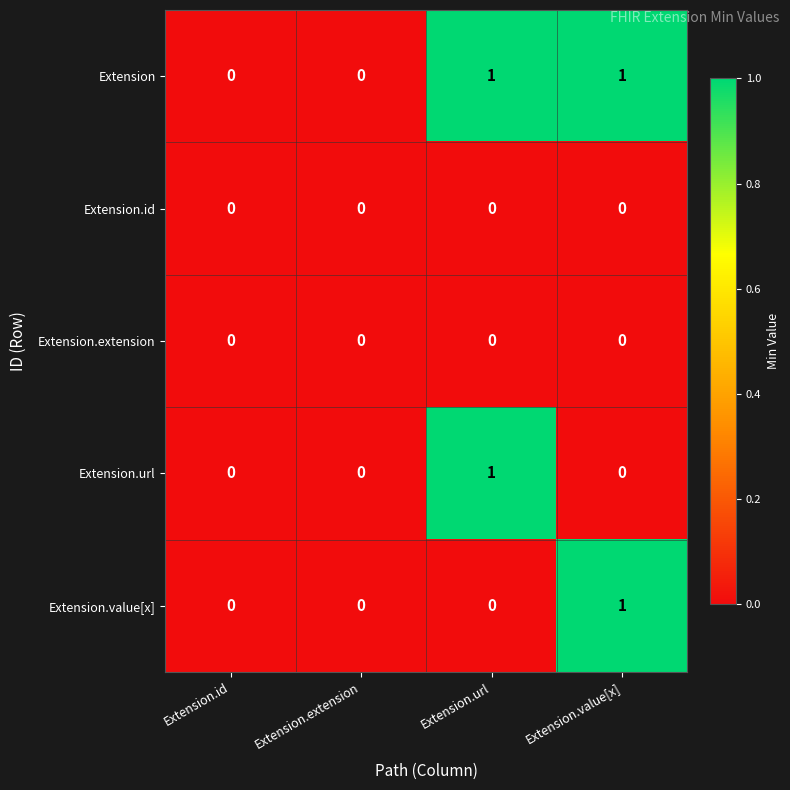

Count the Extension.url values in the range 0 to 1.

4